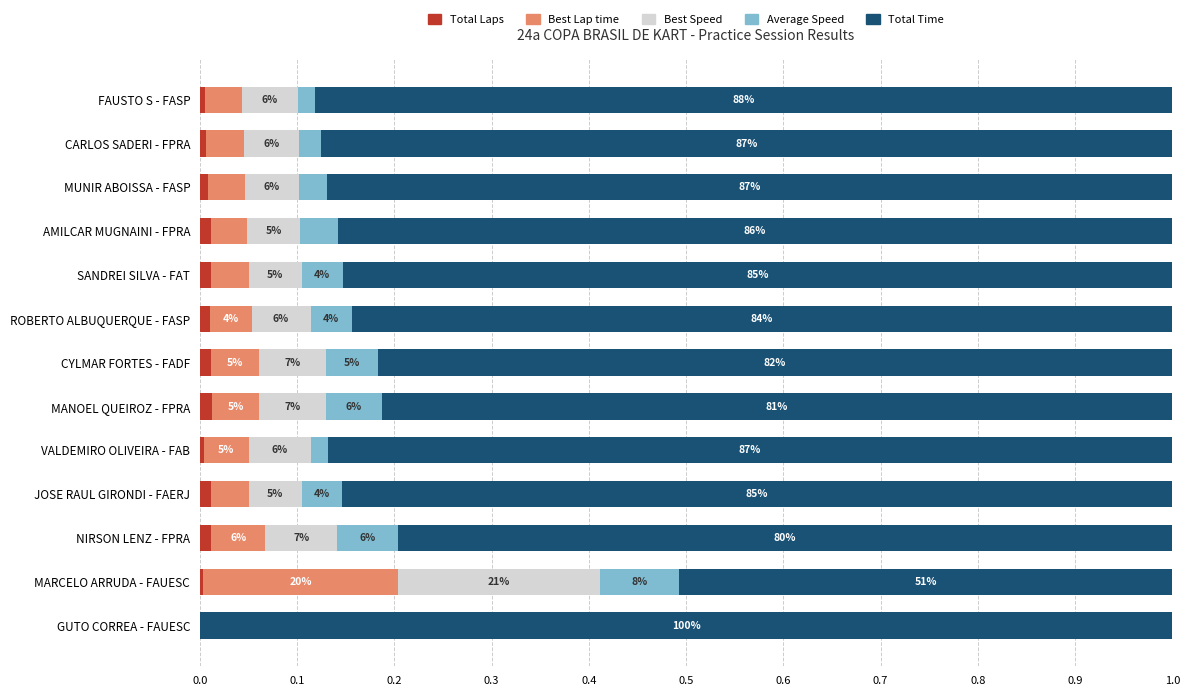

What are all the series names shown in the legend?

Total Laps, Best Lap time, Best Speed, Average Speed, Total Time